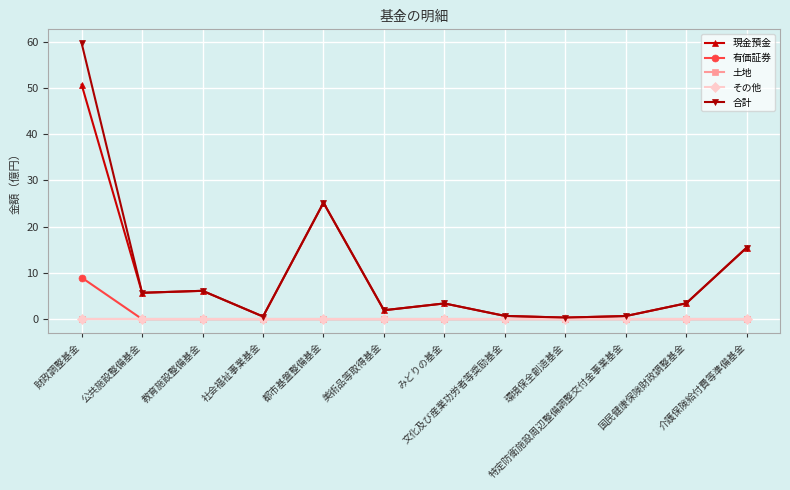

Does the chart have visible grid lines?

Yes